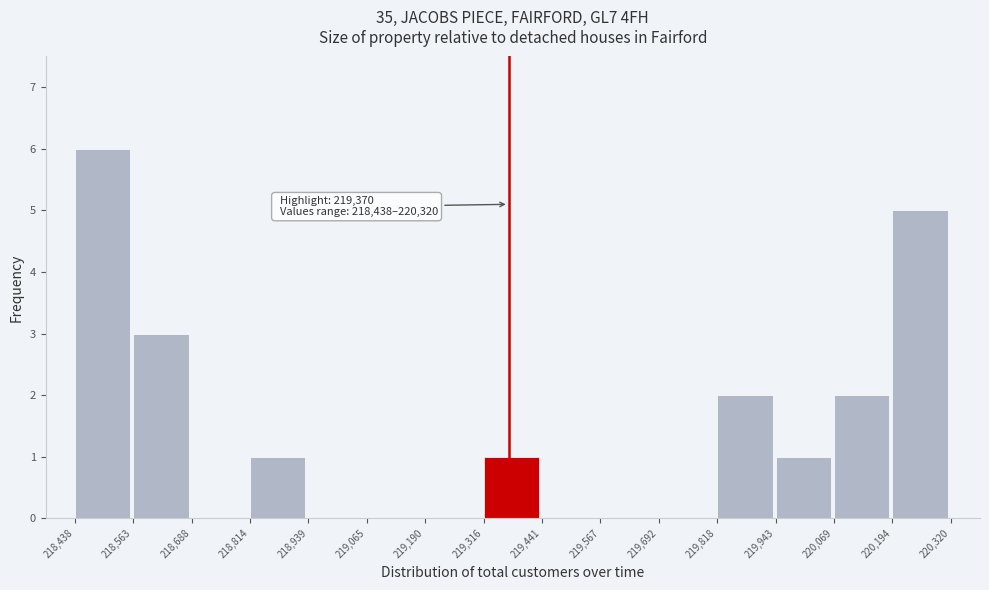

Over which range of the x-axis is the bar tallest?

218,438 to 218,563